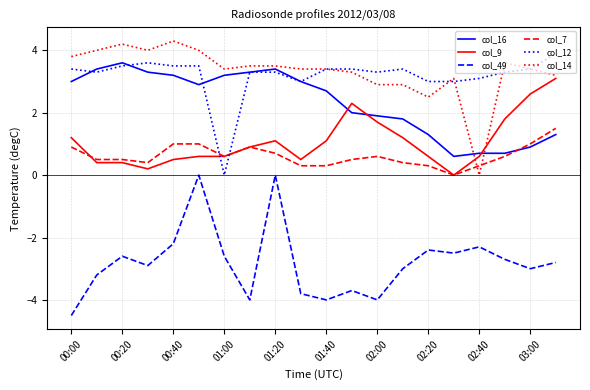

At how many categories does at least one series exceed 2?

20